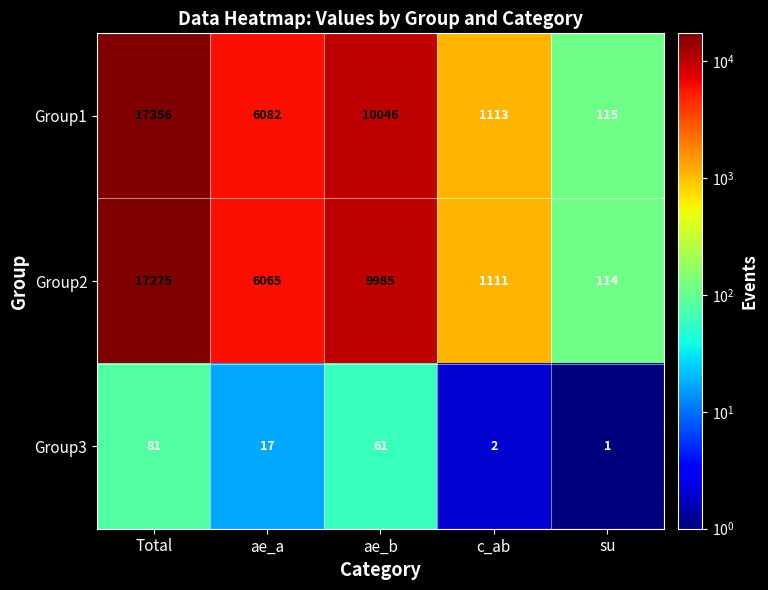

What is the total value across all series at Total?

34712